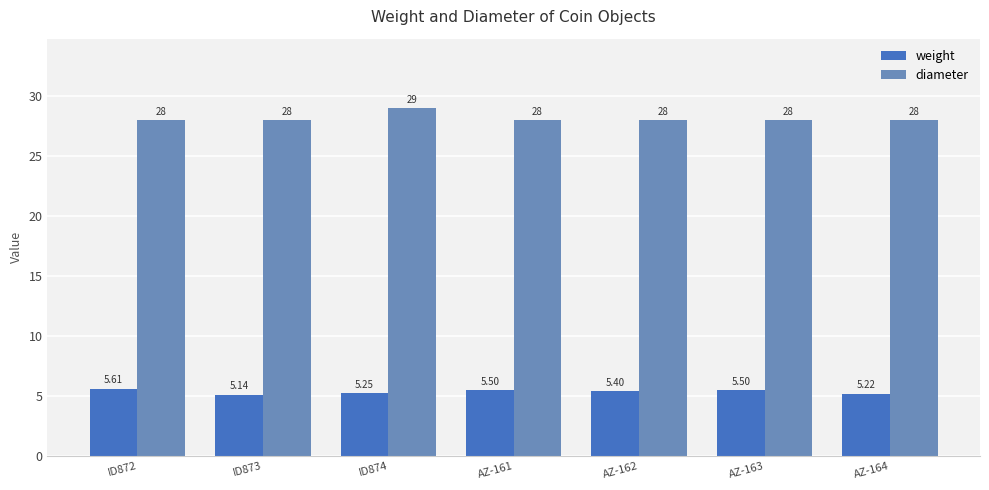

Rank the series by their average value, from highest to lowest.

diameter, weight